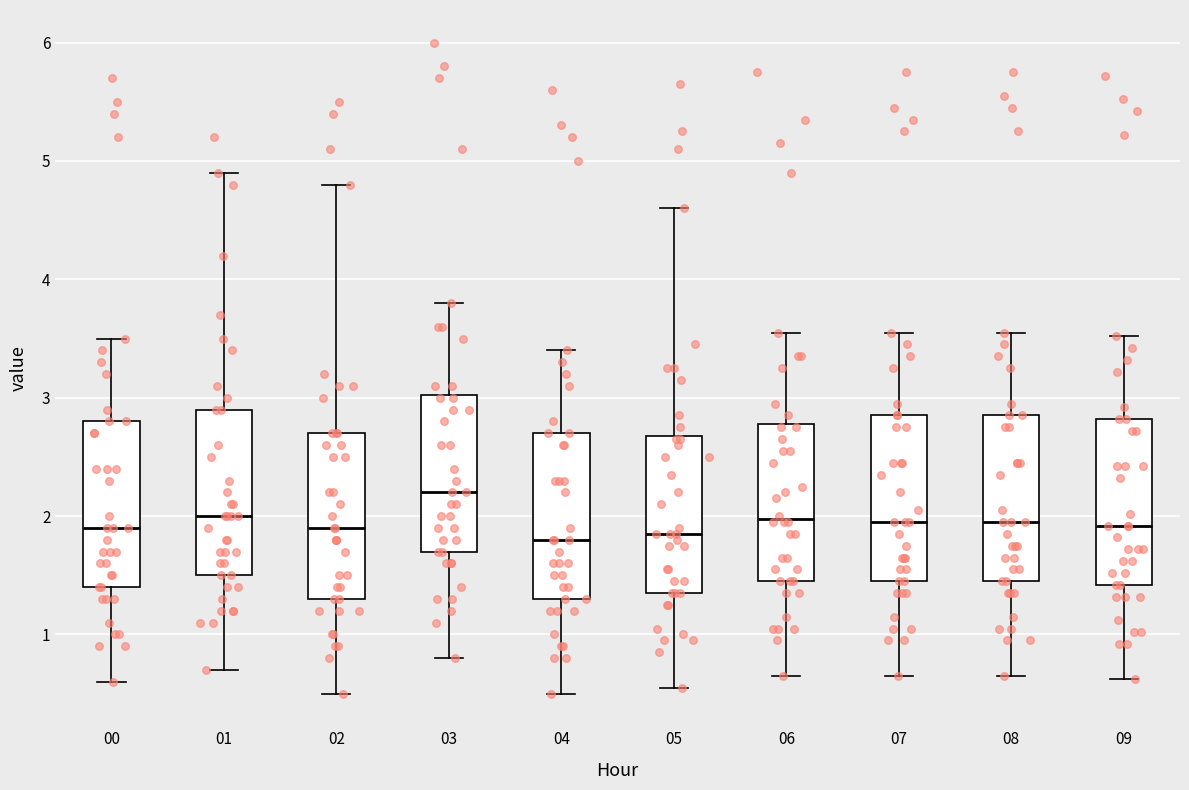

Reading left to right, read every box against the y-axis: the position of its median line, the range the box covers, and the ends of its whiskers. The values are not printed on the chart, so give them approximately, as read against the axis.

00: median 1.9, box 1.4 to 2.8, whiskers 0.6 to 3.5
01: median 2.0, box 1.5 to 2.9, whiskers 0.7 to 4.9
02: median 1.9, box 1.3 to 2.7, whiskers 0.5 to 4.8
03: median 2.2, box 1.7 to 3.0, whiskers 0.8 to 3.8
04: median 1.8, box 1.3 to 2.7, whiskers 0.5 to 3.4
05: median 1.9, box 1.4 to 2.7, whiskers 0.6 to 4.6
06: median 2.0, box 1.5 to 2.8, whiskers 0.7 to 3.6
07: median 2.0, box 1.5 to 2.9, whiskers 0.7 to 3.6
08: median 2.0, box 1.5 to 2.9, whiskers 0.7 to 3.6
09: median 1.9, box 1.4 to 2.8, whiskers 0.6 to 3.5